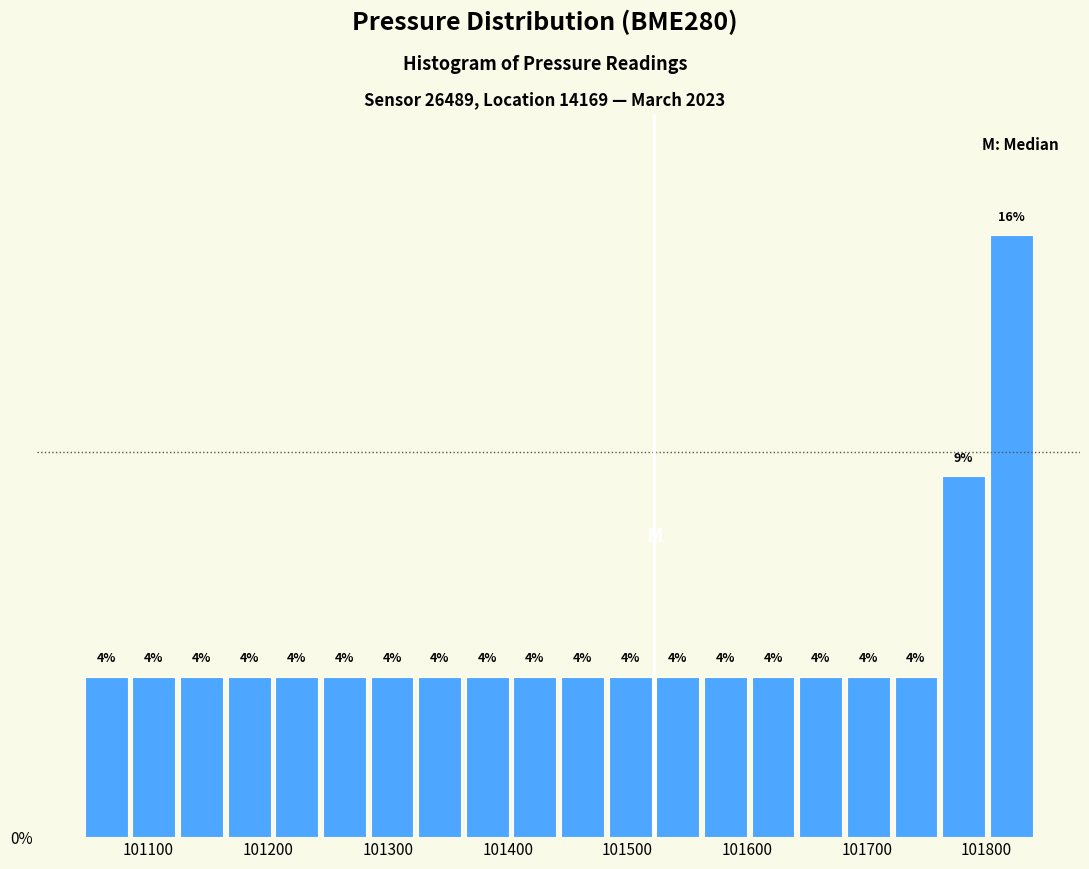

Read against the x-axis, roughly where is the centre of the tallest bar?

101820